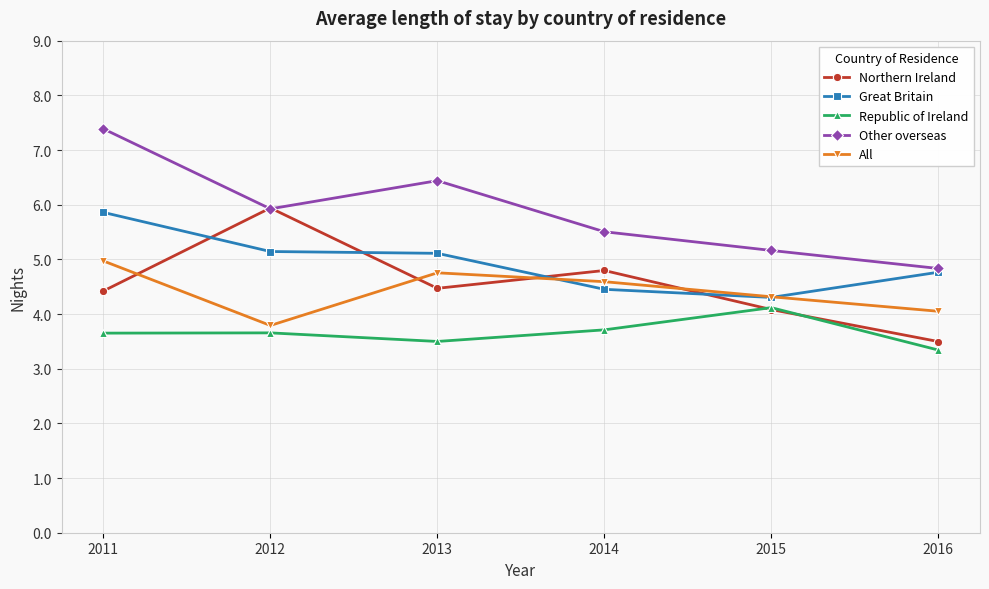

At which label does Republic of Ireland reach its peak?

2015